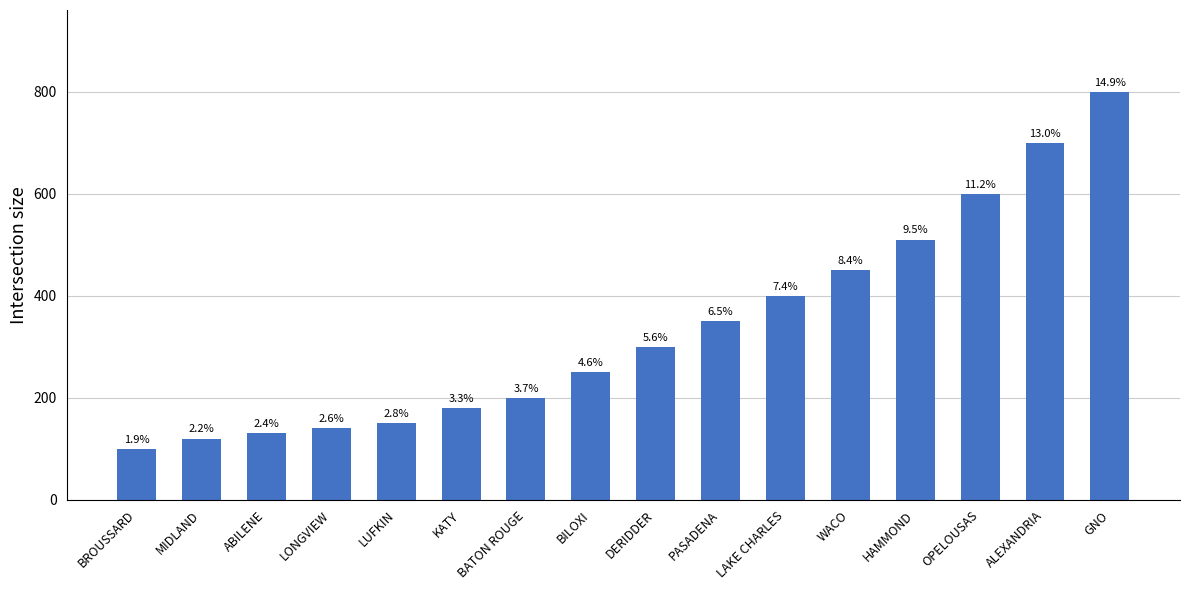

Rank the categories by value from lowest to highest.

BROUSSARD, MIDLAND, ABILENE, LONGVIEW, LUFKIN, KATY, BATON ROUGE, BILOXI, DERIDDER, PASADENA, LAKE CHARLES, WACO, HAMMOND, OPELOUSAS, ALEXANDRIA, GNO